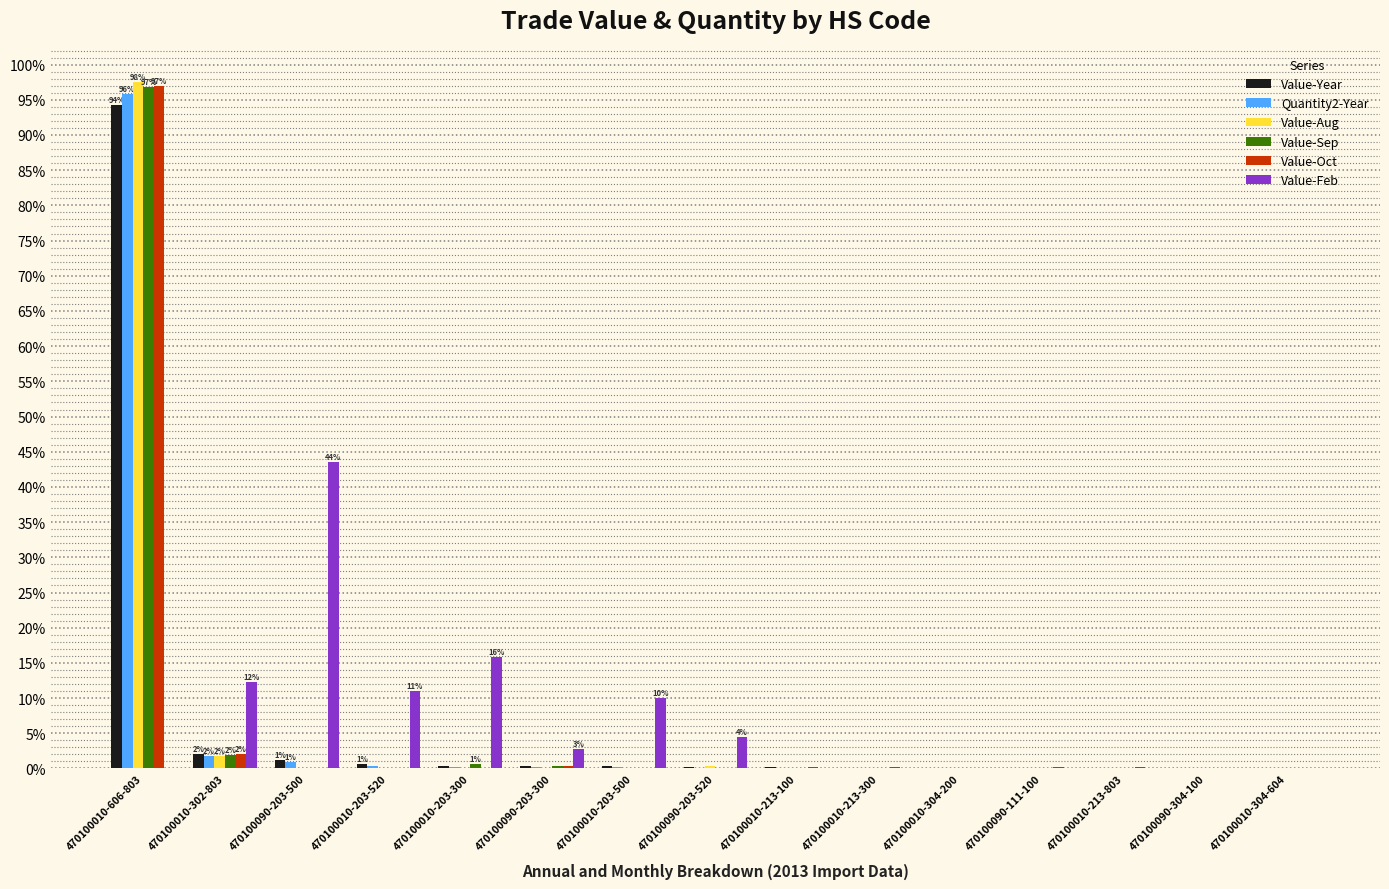

What is the sum of the Quantity2-Year values at 470100010-213-803 and 470100010-302-803?

1.7